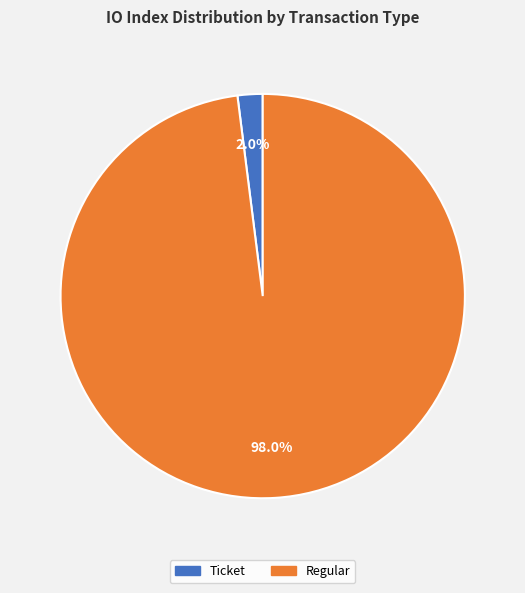

Is there a majority slice in this chart?

Yes